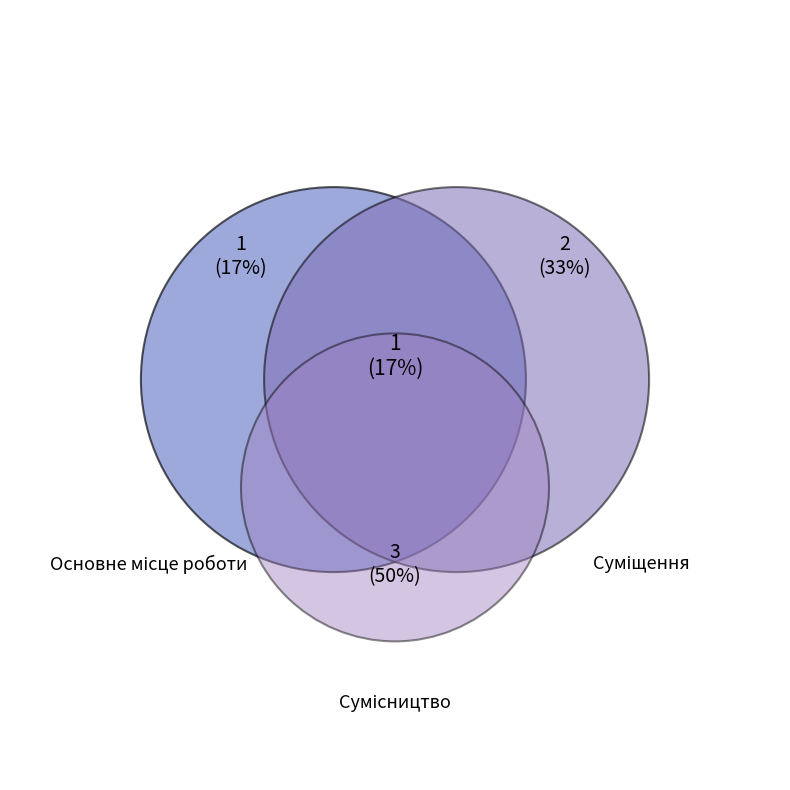

What is the smallest slice in the pie chart?

Основне місце роботи